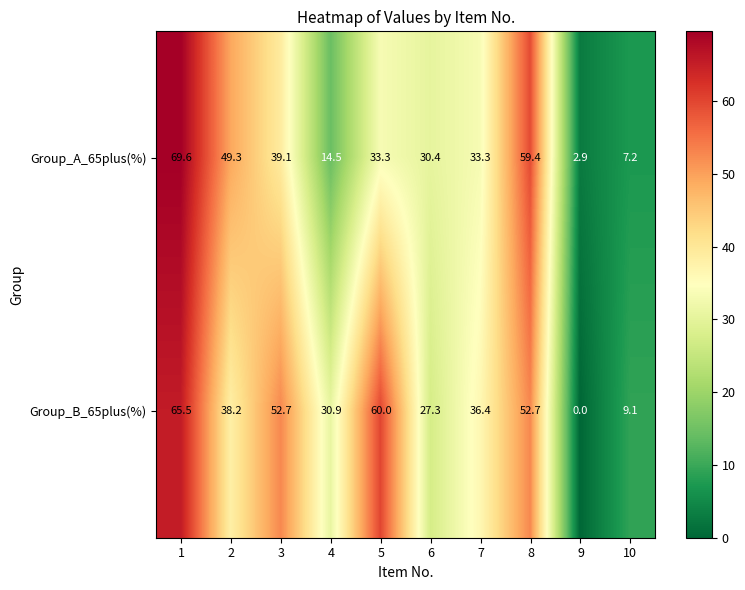

Reading left to right, list all the values displayed in this chart.

Group_A_65plus(%): 1=69.6	2=49.3	3=39.1	4=14.5	5=33.3	6=30.4	7=33.3	8=59.4	9=2.9	10=7.2
Group_B_65plus(%): 1=65.5	2=38.2	3=52.7	4=30.9	5=60.0	6=27.3	7=36.4	8=52.7	9=0.0	10=9.1